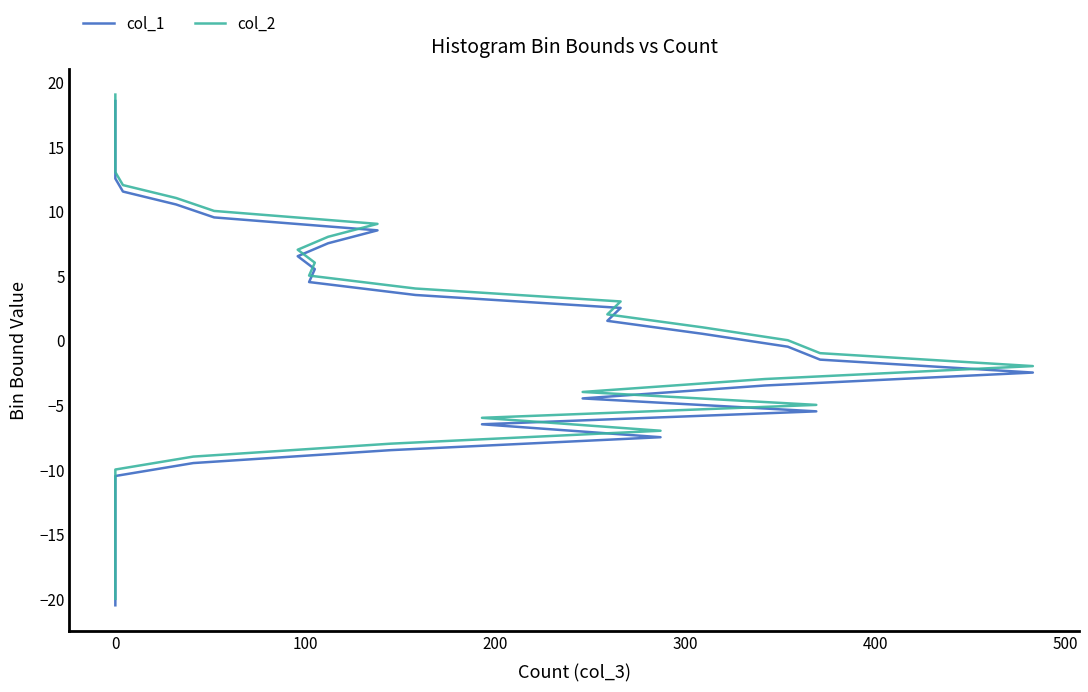

What is the difference between the second highest and second lowest values in the col_1 series?

37.0